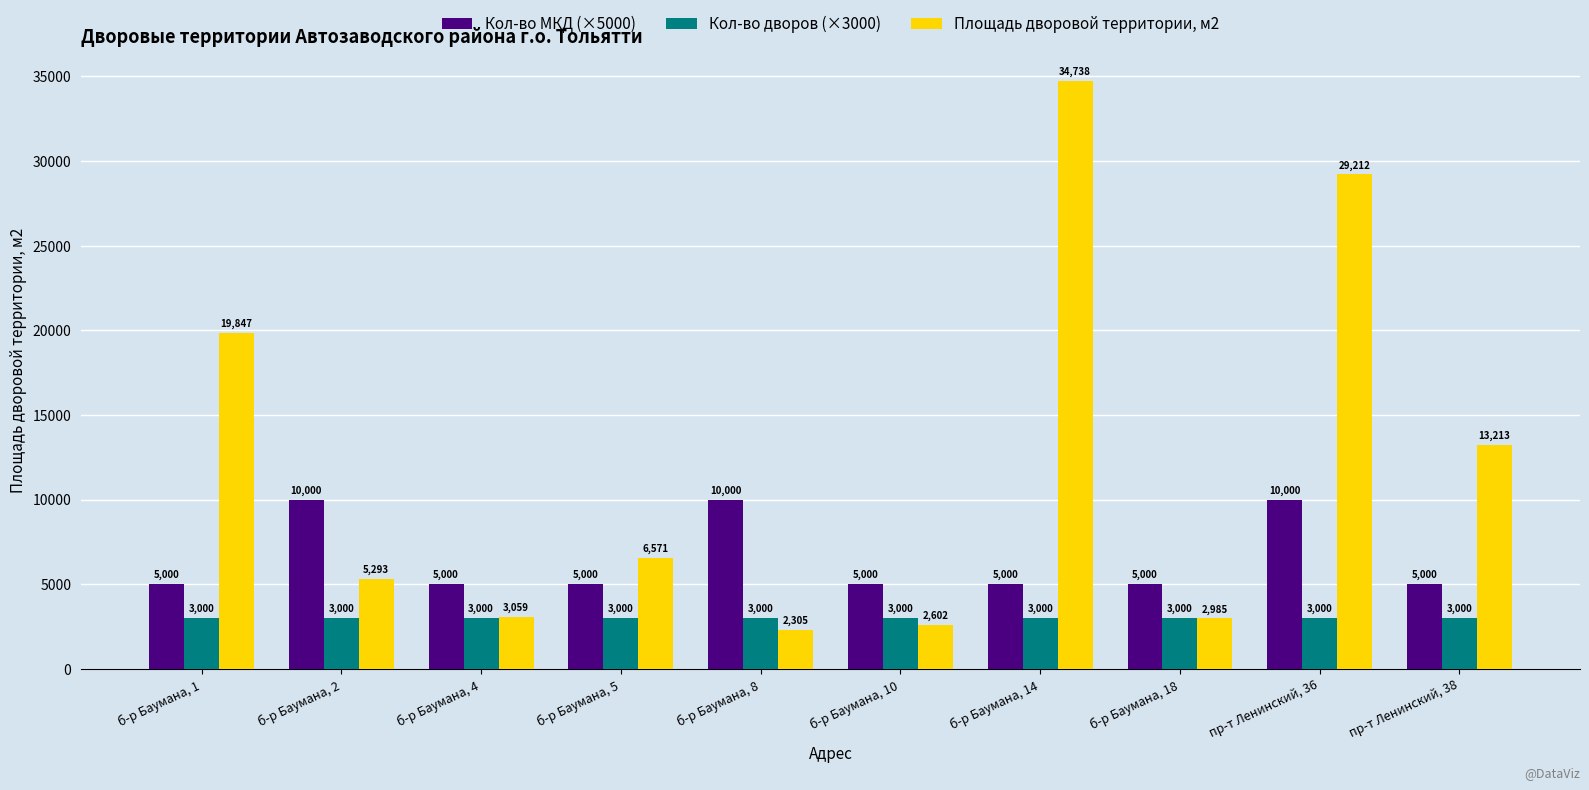

True or false: Кол-во дворов (×3000) has a value of 4286 at б-р Баумана, 4.

False